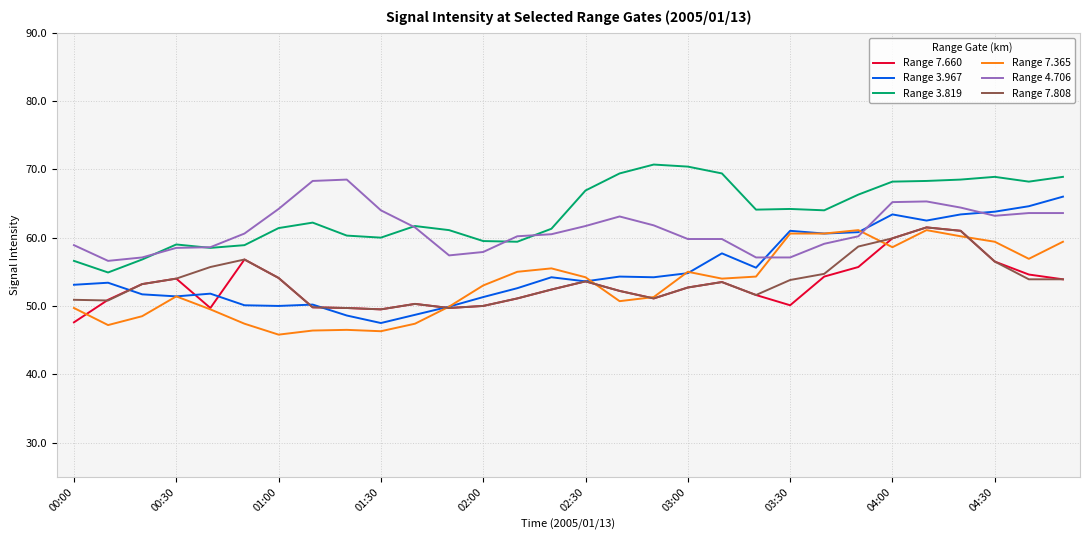

What is the lowest value of the Range 7.660 series?

47.6